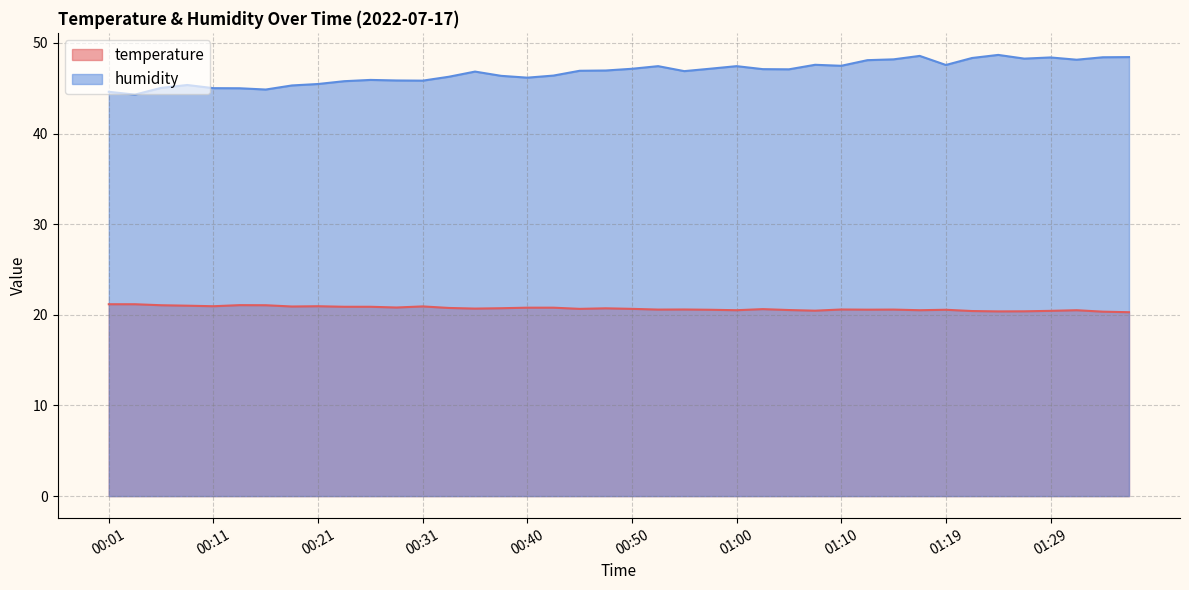

What is the difference between the second highest and second lowest values in the humidity series?

4.0